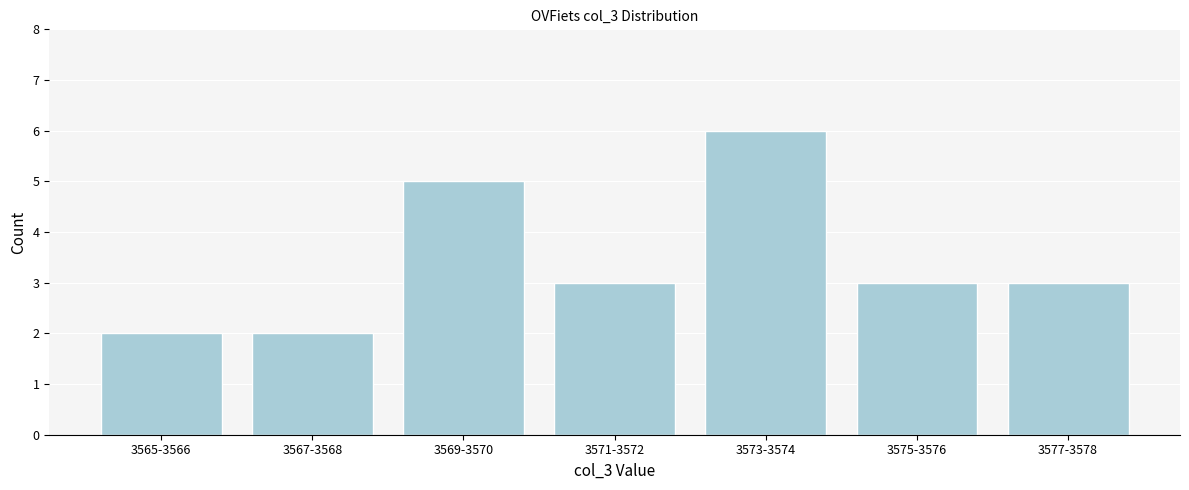

Reading left to right, what are all the values shown in this chart?

3565-3566=2	3567-3568=2	3569-3570=5	3571-3572=3	3573-3574=6	3575-3576=3	3577-3578=3